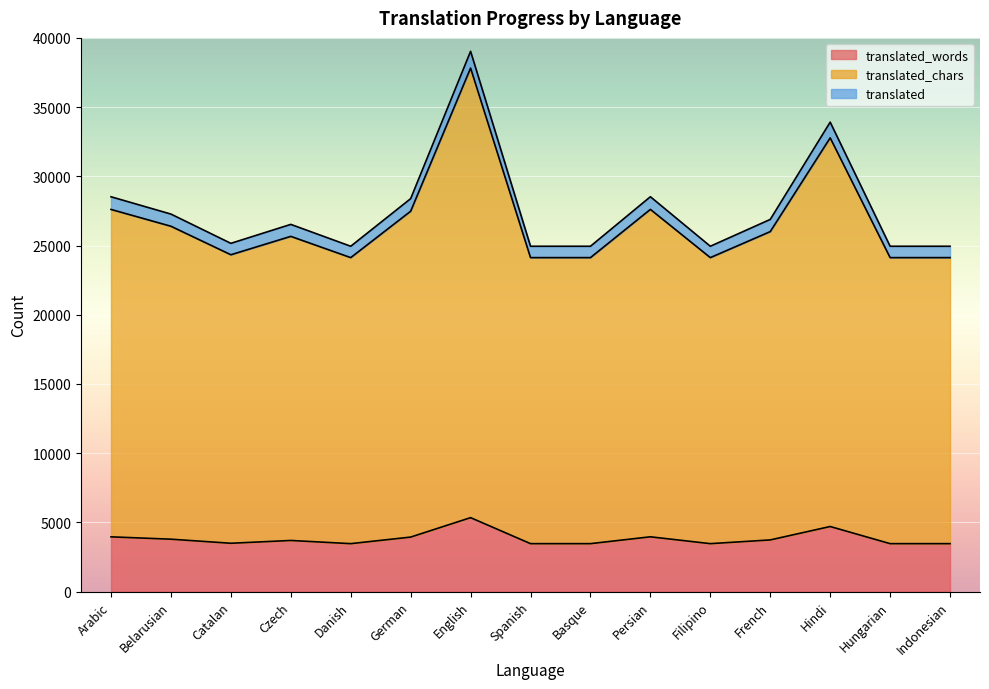

True or false: translated and translated_words cross at least once.

False